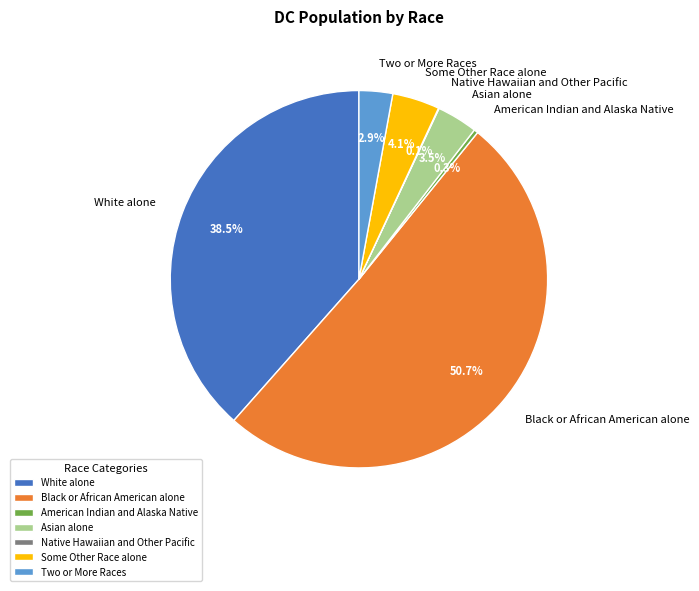

To the nearest percent, what is the average slice percentage?

14%